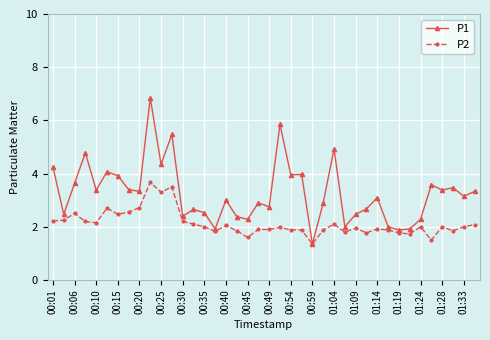

At how many categories does at least one series exceed 5?

3